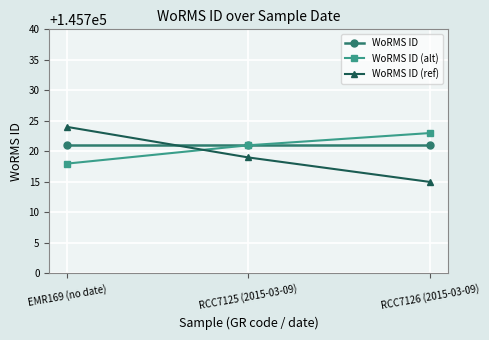

How many values in the WoRMS ID (alt) series are below 145721?

1